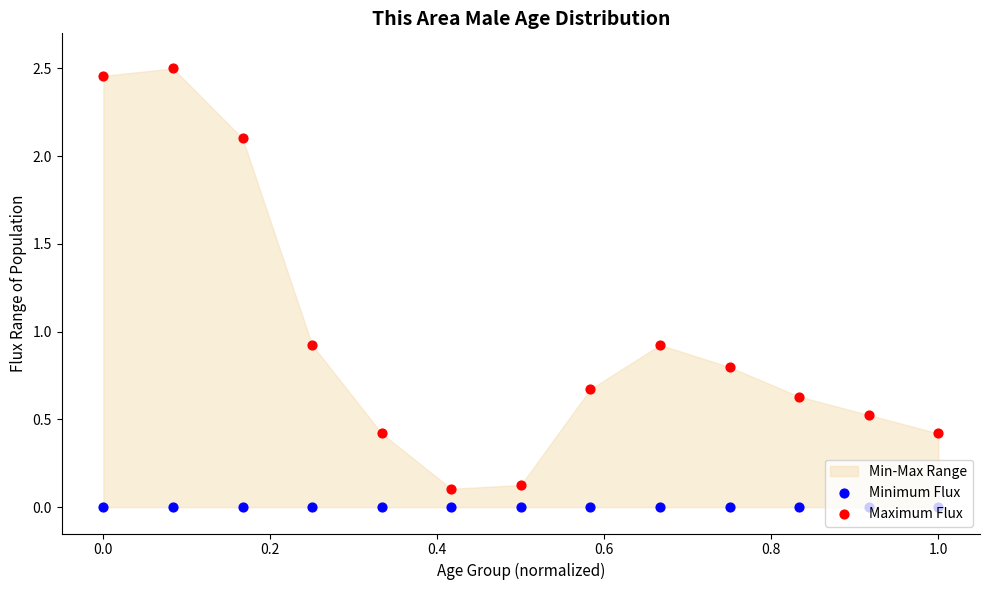

Which series reaches the maximum Y coordinate?

Maximum Flux